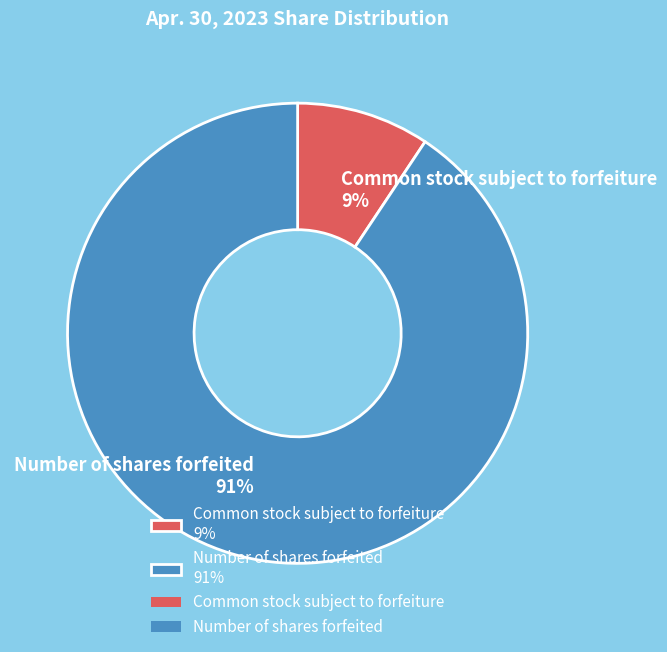

Rank the categories by value from lowest to highest.

Common stock subject to forfeiture, Number of shares forfeited